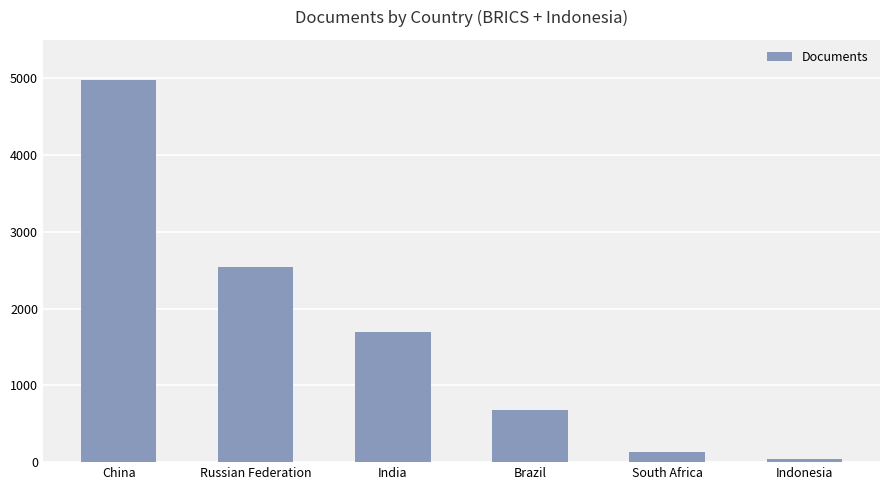

Reading left to right, extract all data points from this chart.

4976	2542	1693	678	131	38